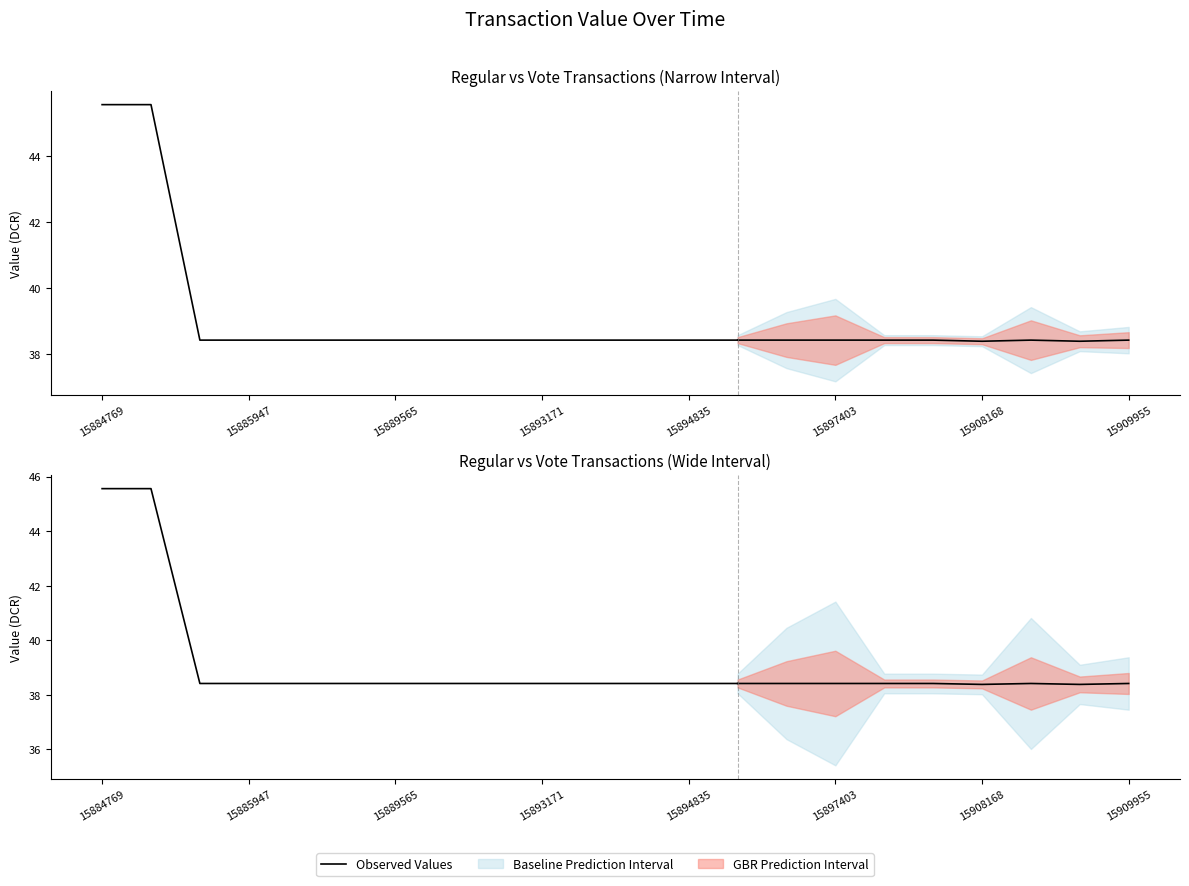

Read the value at 13.

38.4